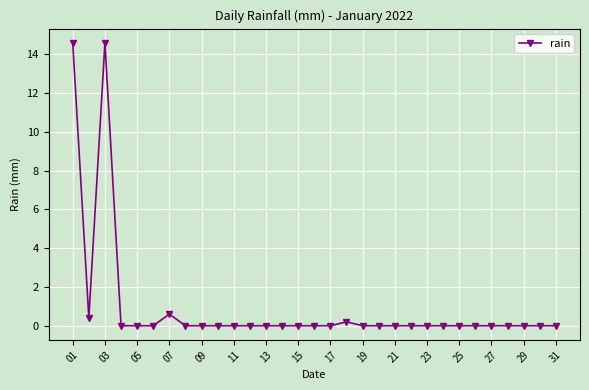

What is the difference between the maximum and second lowest values?

14.6